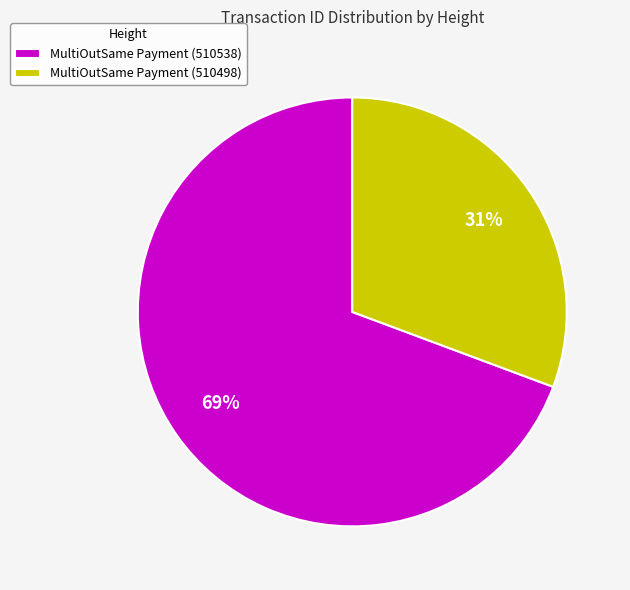

The MultiOutSame Payment (510498) slice represents 31% of the pie. True or false?

True